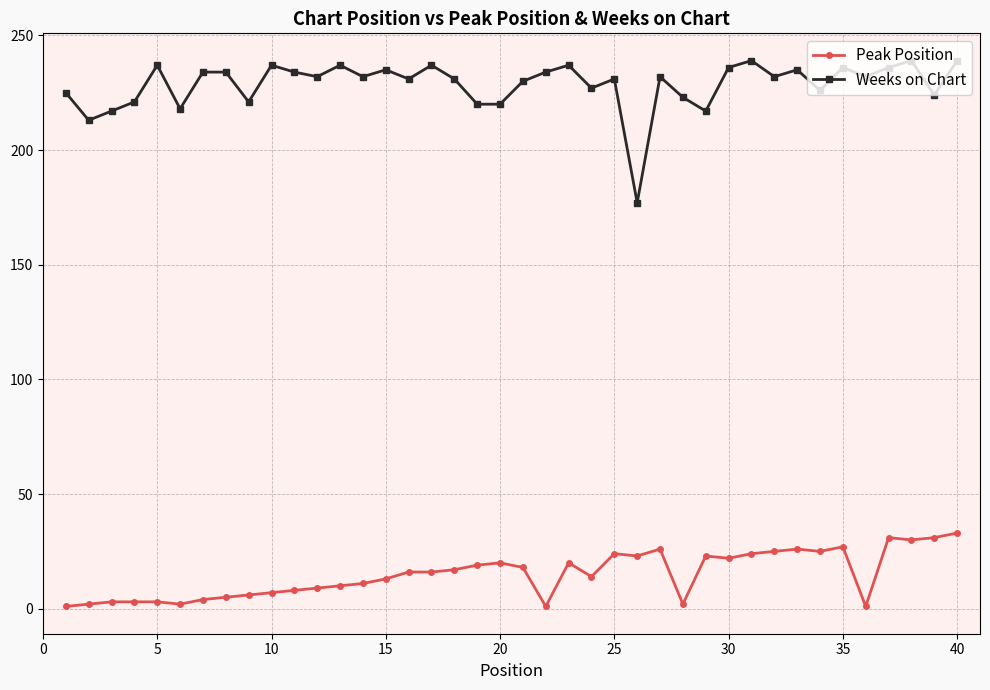

What is the maximum value shown in the chart?

239